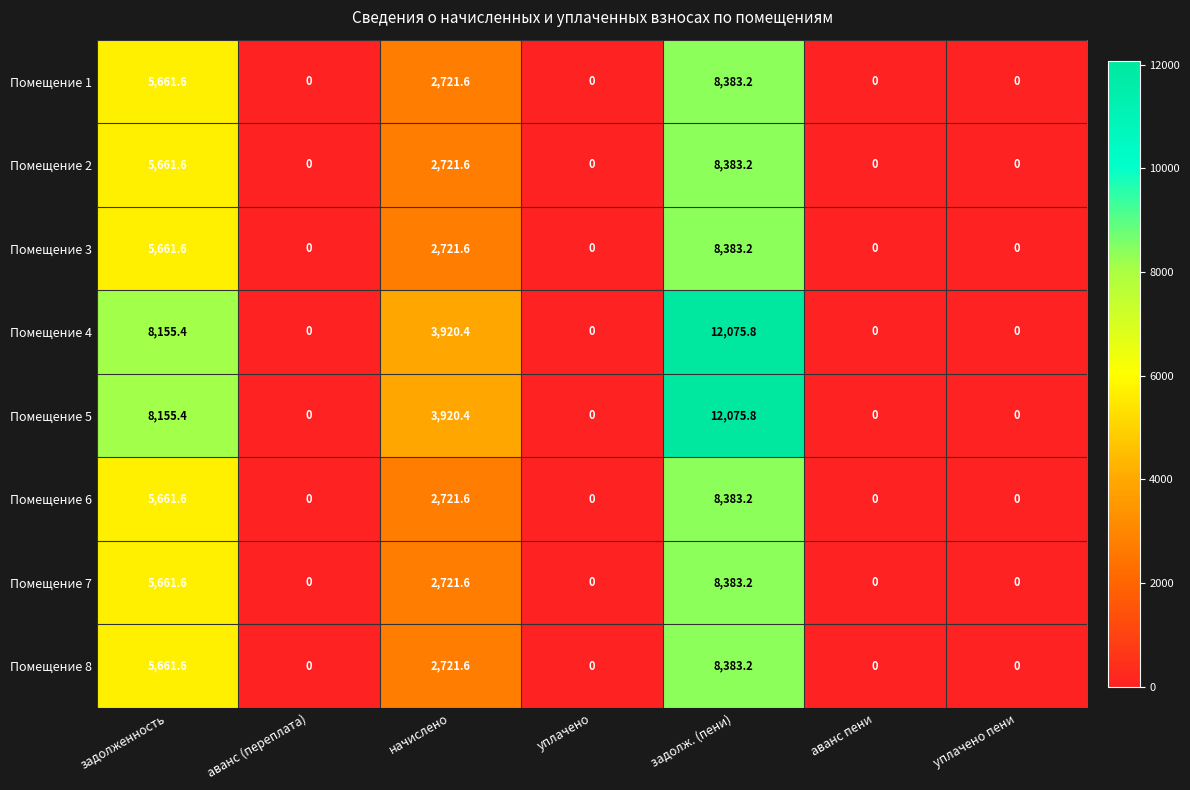

Is it true that Помещение 5 equals 0.0 at аванс пени?

True